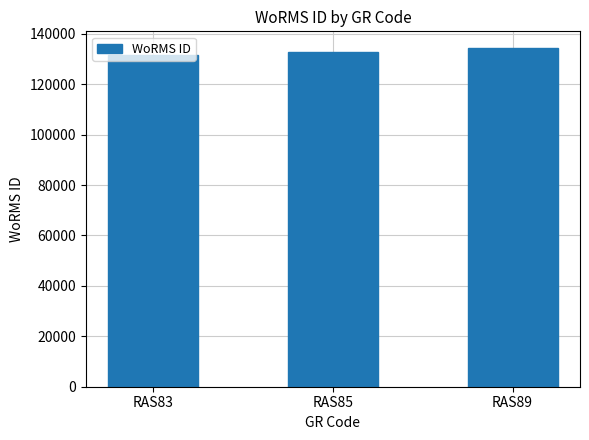

Are the bars horizontal?

No